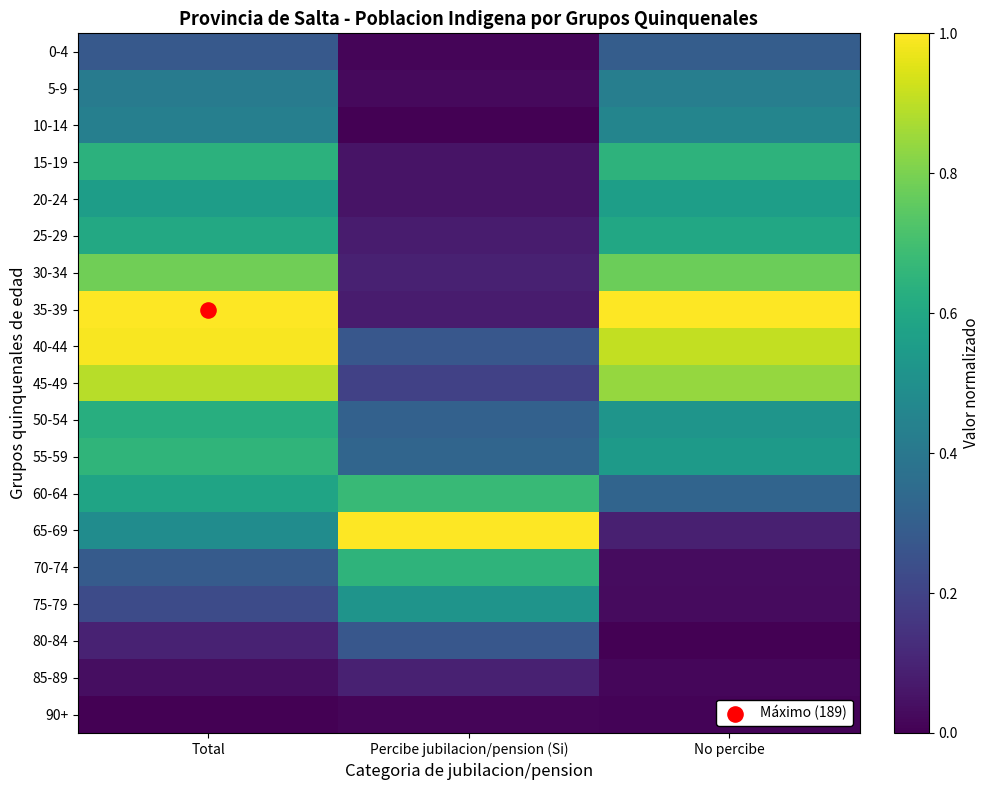

At which category does the chart reach its peak across all series?

Total